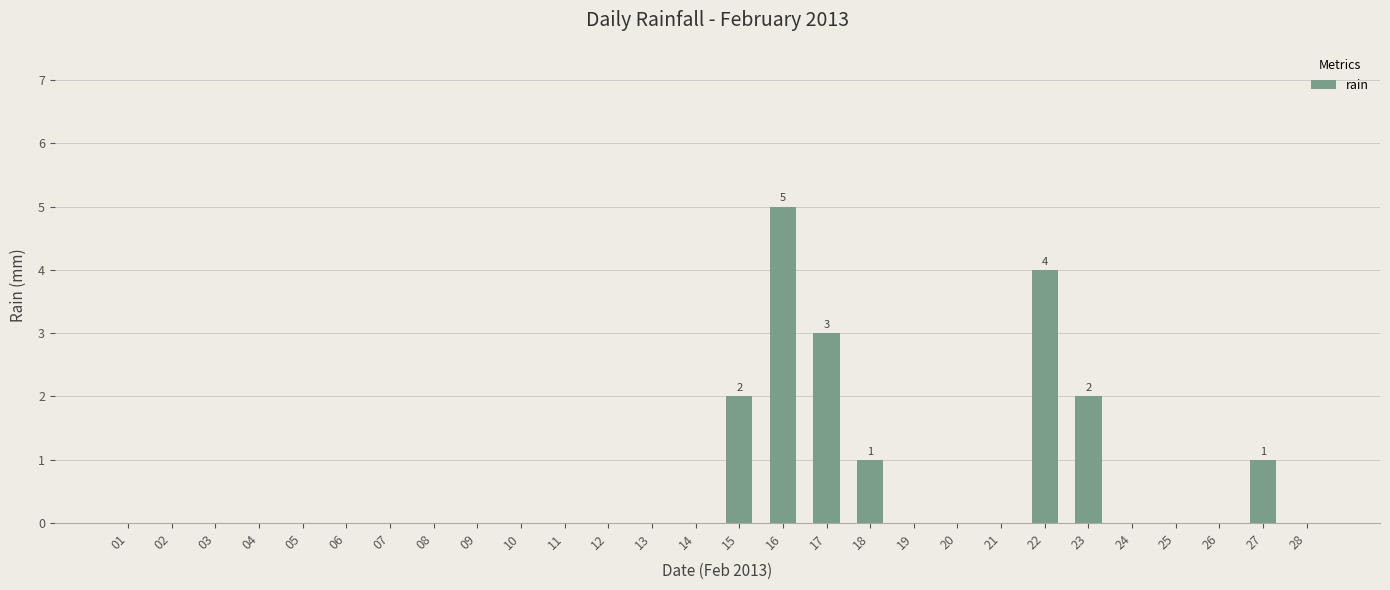

Is it true that the value at 26 is 0?

True